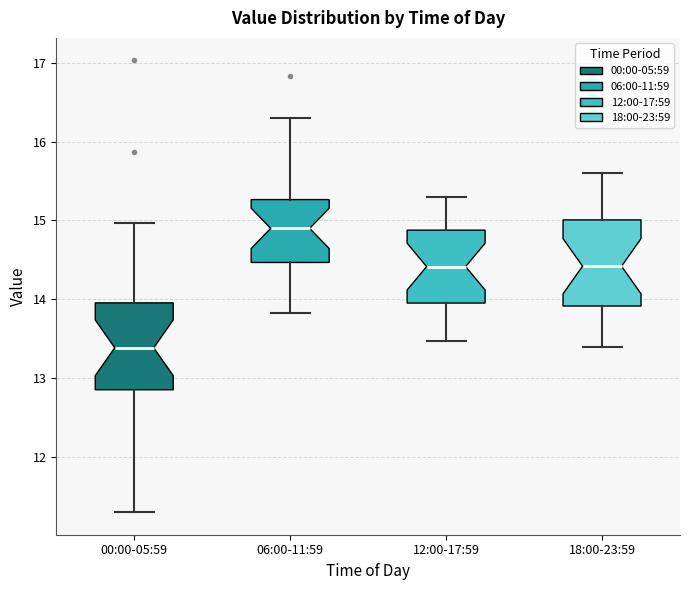

Reading left to right, read every box against the y-axis: the position of its median line, the range the box covers, and the ends of its whiskers. The values are not printed on the chart, so give them approximately, as read against the axis.

00:00-05:59: median 13.4, box 12.9 to 14.0, whiskers 11.3 to 15.0
06:00-11:59: median 14.9, box 14.5 to 15.3, whiskers 13.8 to 16.3
12:00-17:59: median 14.4, box 14.0 to 14.9, whiskers 13.5 to 15.3
18:00-23:59: median 14.4, box 13.9 to 15.0, whiskers 13.4 to 15.6